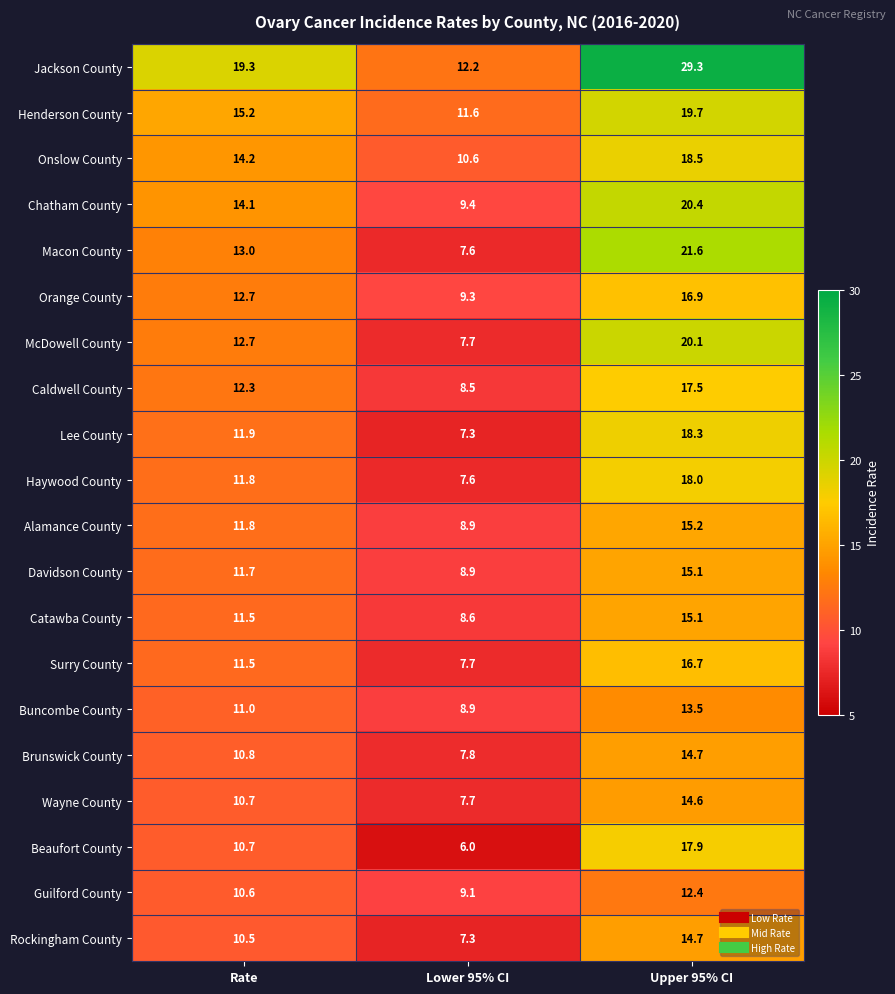

At how many categories does at least one series exceed 15?

2